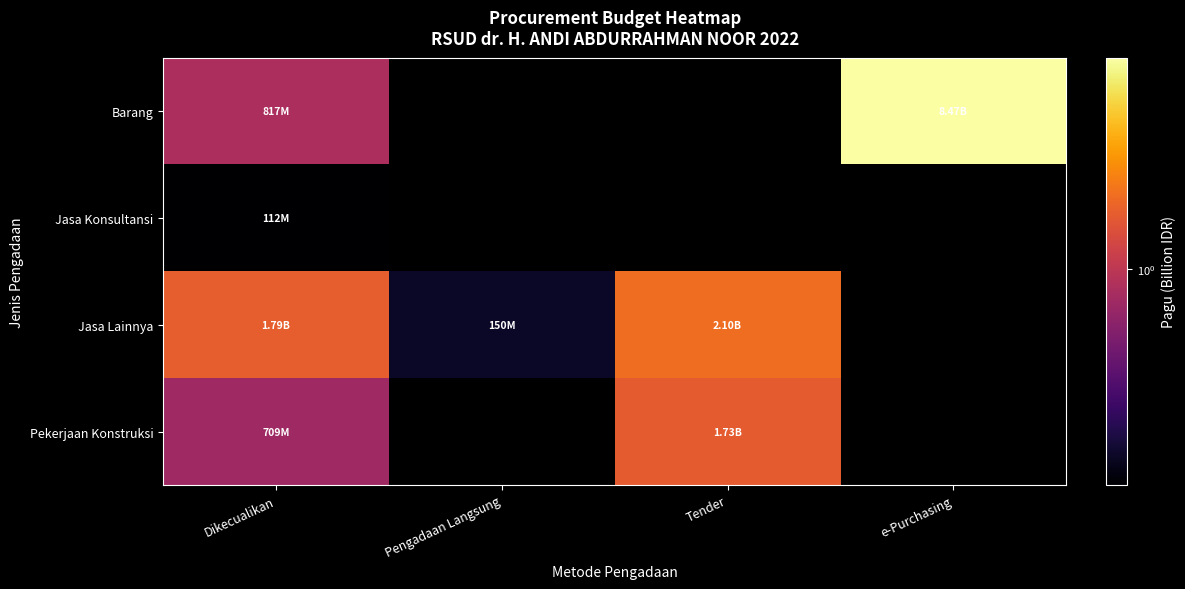

What is the difference between the highest and lowest values at Pengadaan Langsung?

0.1